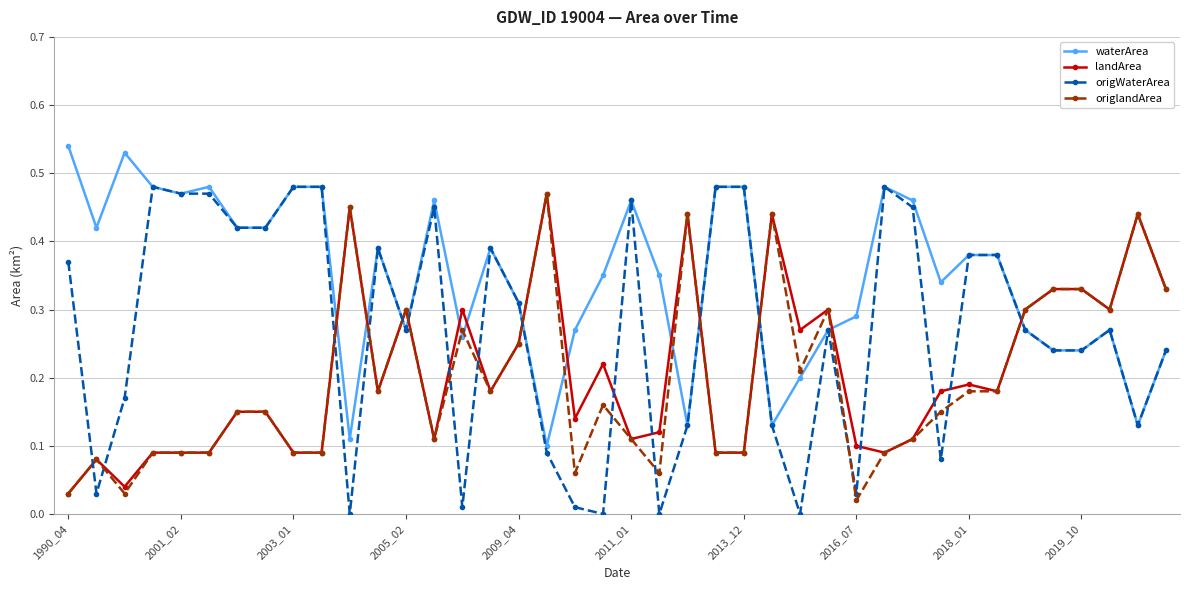

Which series has the widest spread of values?

origWaterArea